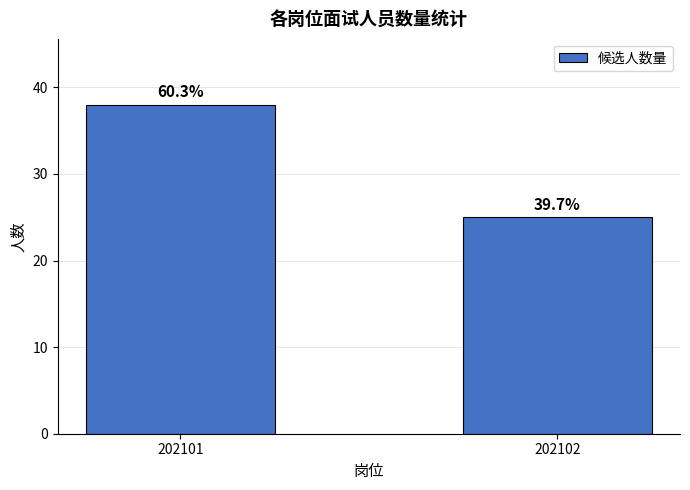

Are the bars horizontal?

No